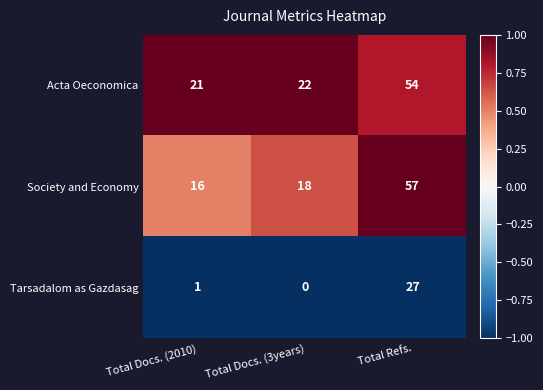

Which series has the largest total across all categories?

Acta Oeconomica